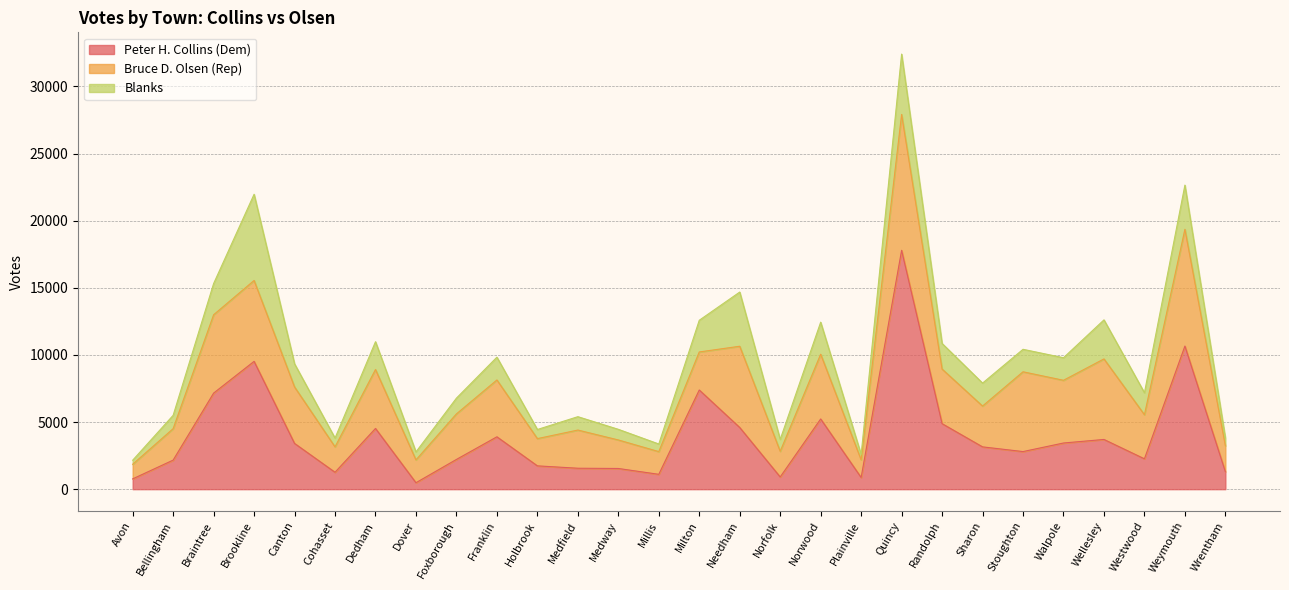

At which label is Peter H. Collins (Dem) closest to 9136?

Brookline